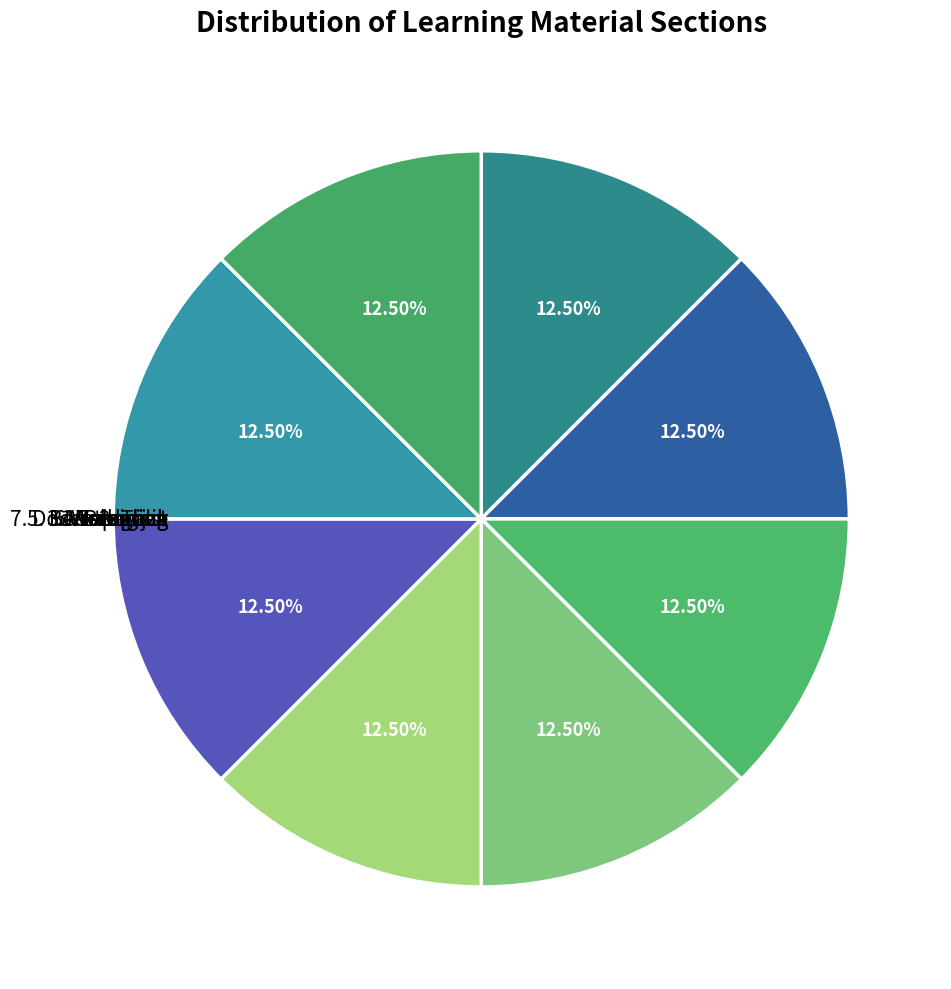

What is the smallest slice in the pie chart?

Webkwestie gebroken arm